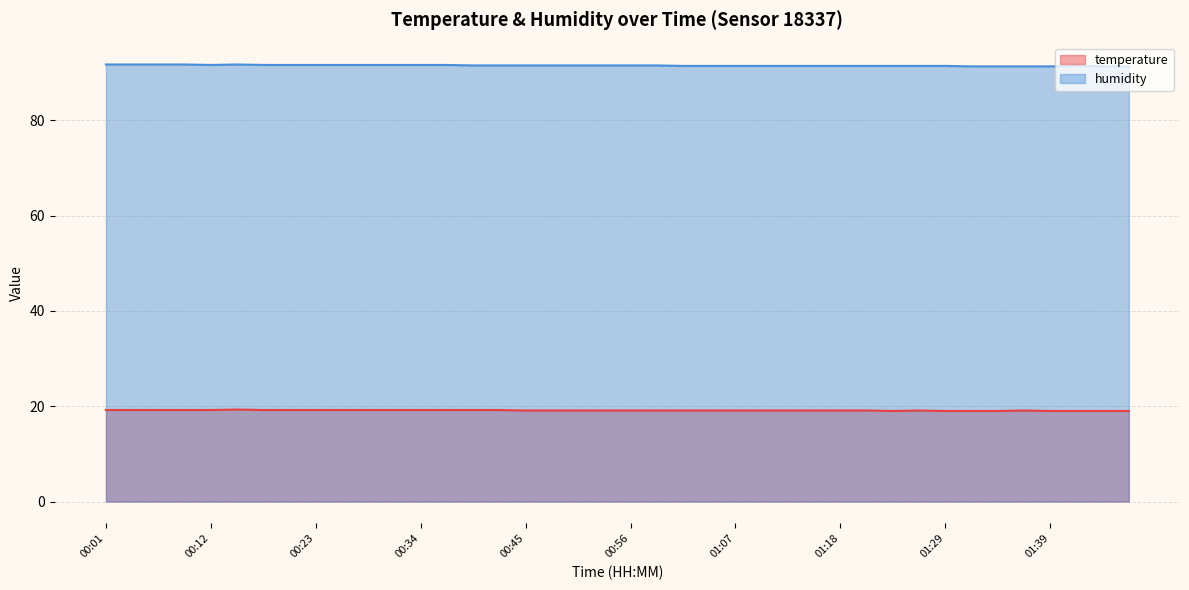

Reading right to left, transcribe all the data shown in this chart.

temperature: 19.0	19.0	19.0	19.0	19.1	19.0	19.0	19.0	19.1	19.0	19.1	19.1	19.1	19.1	19.1	19.1	19.1	19.1	19.1	19.1	19.1	19.1	19.1	19.1	19.2	19.2	19.2	19.2	19.2	19.2	19.2	19.2	19.2	19.2	19.3	19.2	19.2	19.2	19.2	19.2
humidity: 91.3	91.3	91.4	91.3	91.3	91.3	91.3	91.4	91.4	91.4	91.4	91.4	91.4	91.4	91.4	91.4	91.4	91.4	91.5	91.5	91.5	91.5	91.5	91.5	91.5	91.5	91.6	91.6	91.6	91.6	91.6	91.6	91.6	91.6	91.7	91.6	91.7	91.7	91.7	91.7